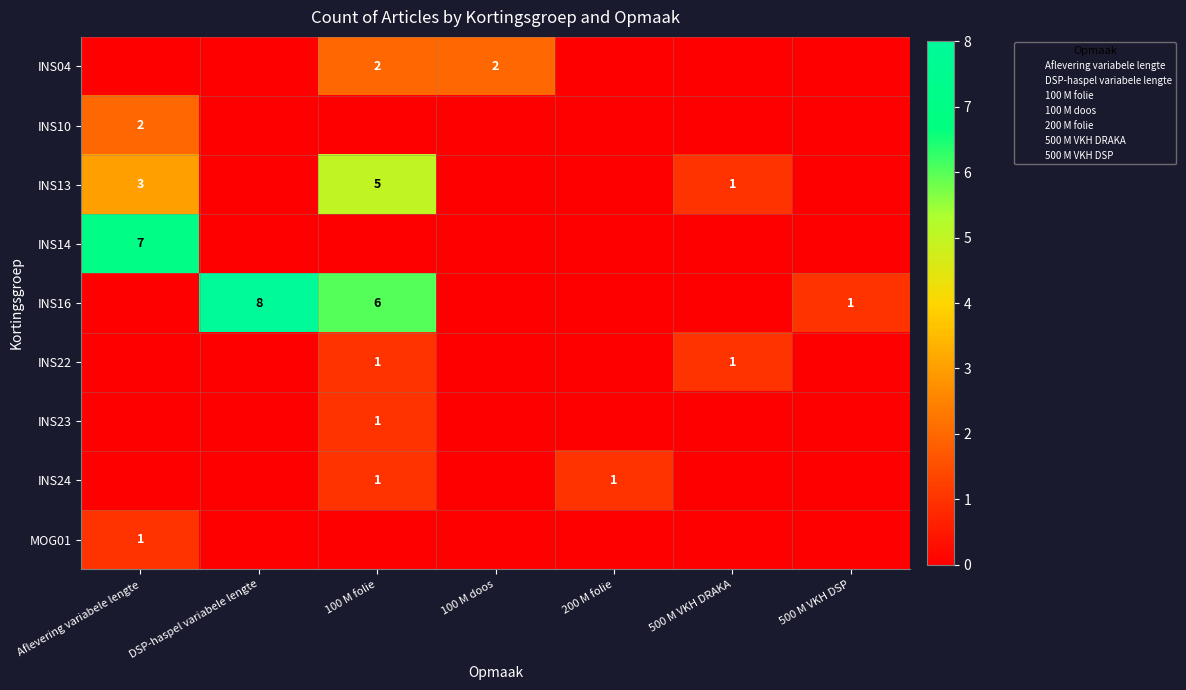

Is the value of INS10 at DSP-haspel variabele lengte greater than the value of INS24 at 100 M doos?

No